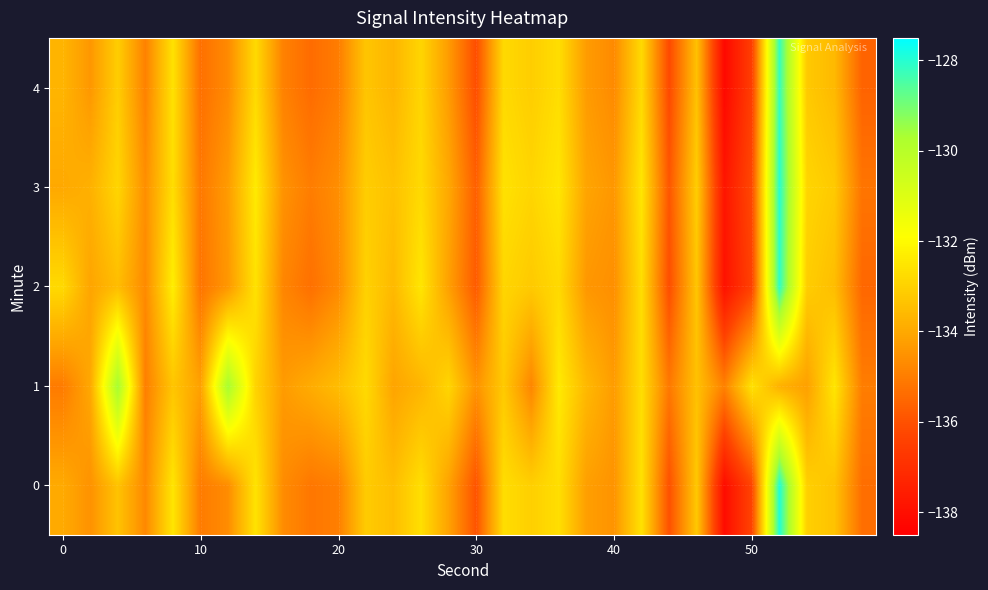

At how many categories does at least one series exceed -134?

22